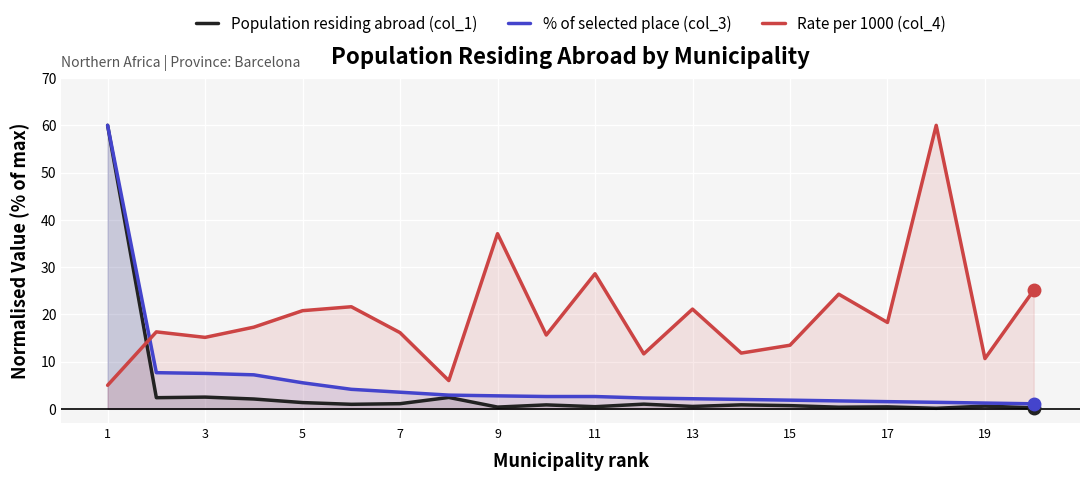

What are all the series names shown in the legend?

Population residing abroad (col_1), % of selected place (col_3), Rate per 1000 (col_4)